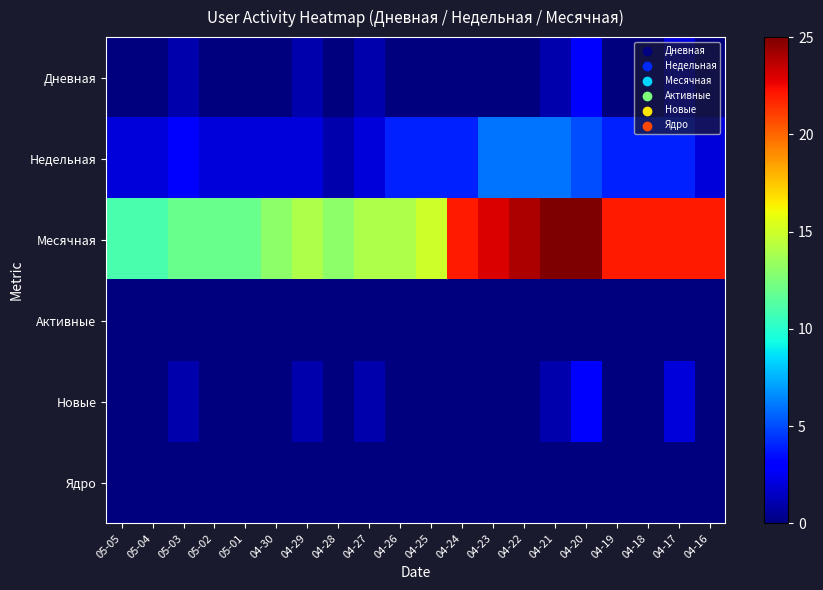

Which series changed the most between 04-26 and 04-23?

Месячная